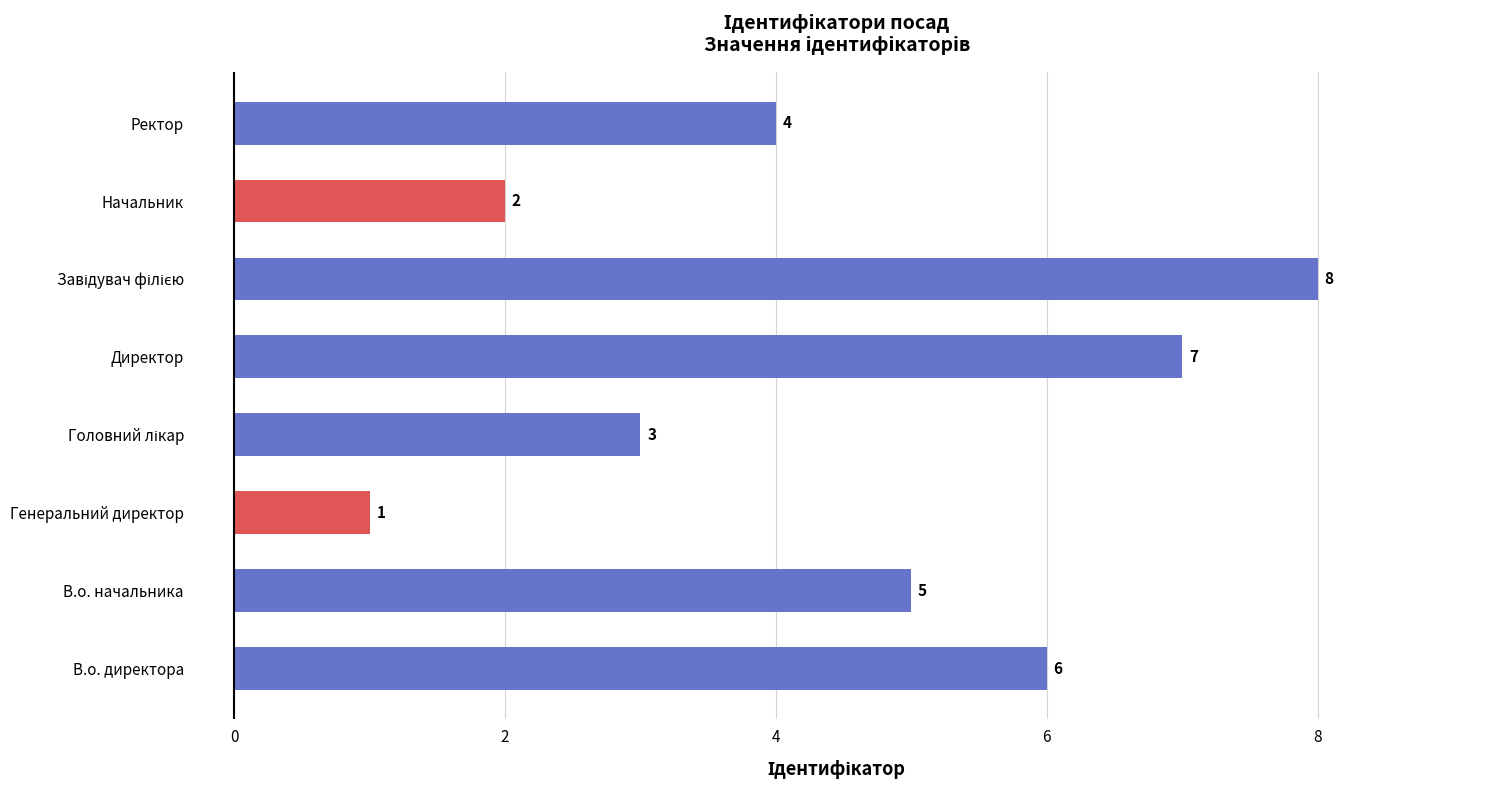

How many values are between 3 and 7?

5